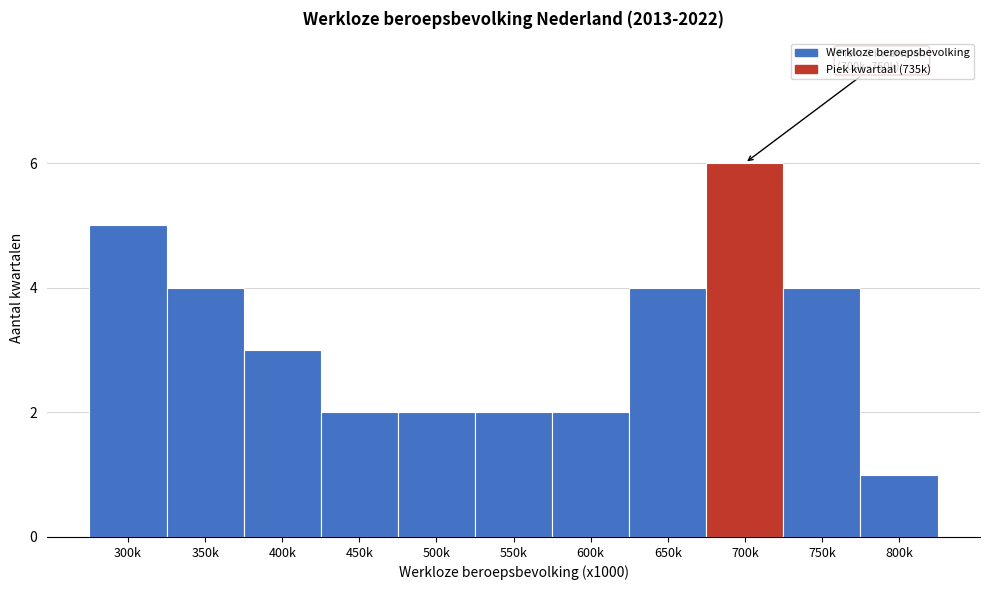

Reading left to right, list all the values displayed in this chart.

5	4	3	2	2	2	2	4	6	4	1